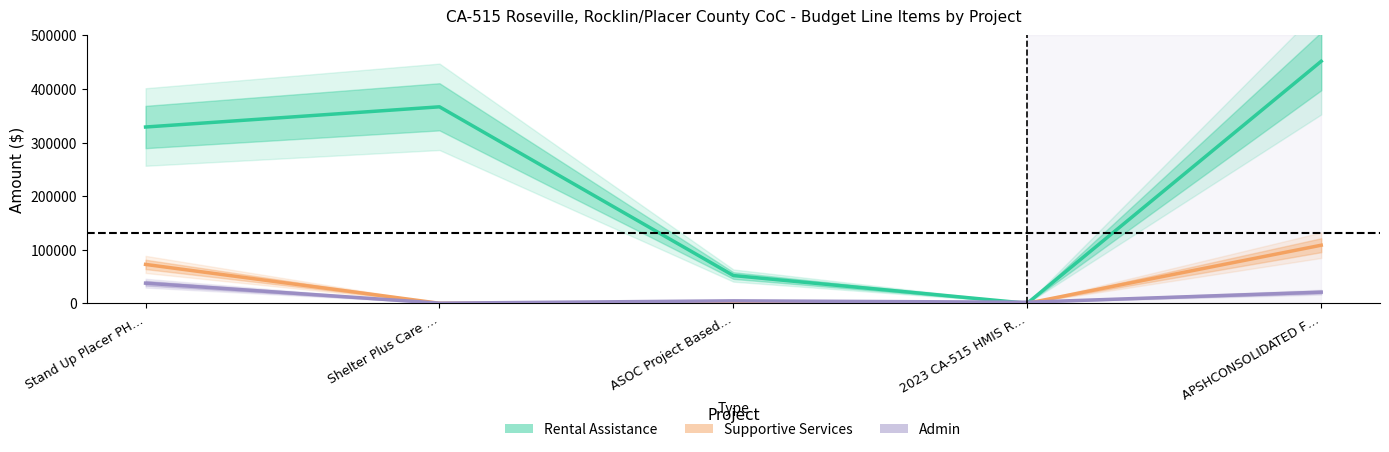

What is the sum of the Supportive Services values at Stand Up Placer PH… and APSHCONSOLIDATED F…?

180846